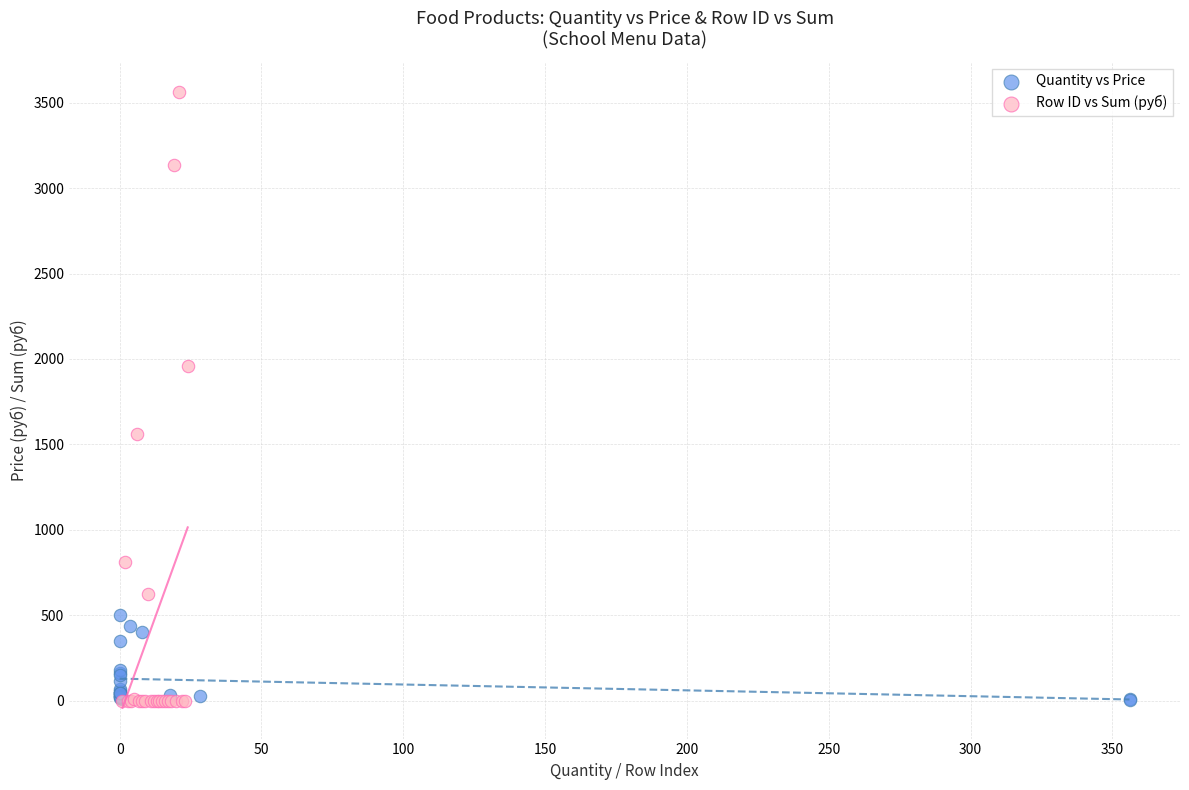

What are all the series names shown in the legend?

Quantity vs Price, Row ID vs Sum (руб)